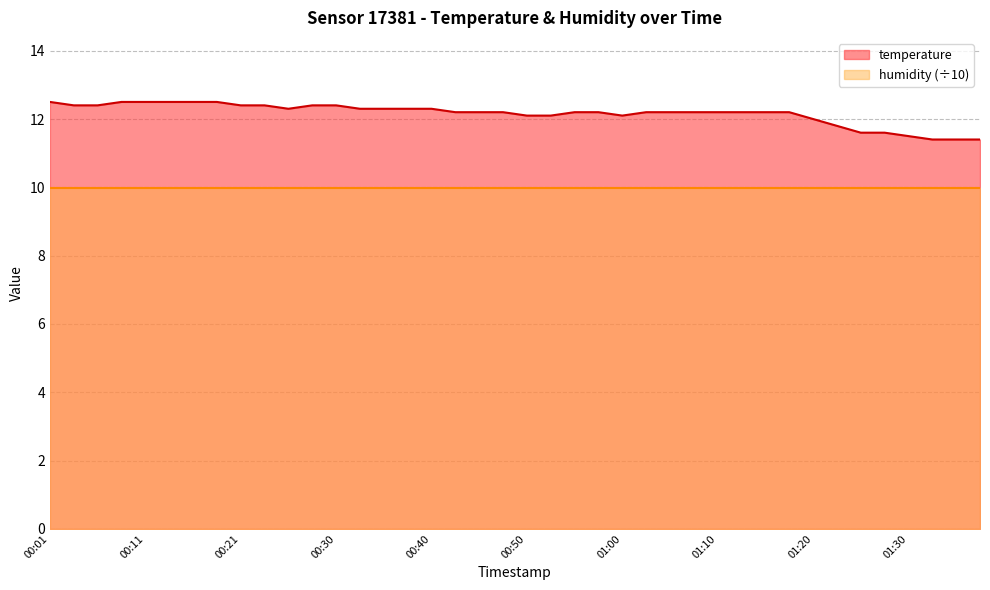

How many points are lower than both their immediate neighbors (excluding endpoints)?

2